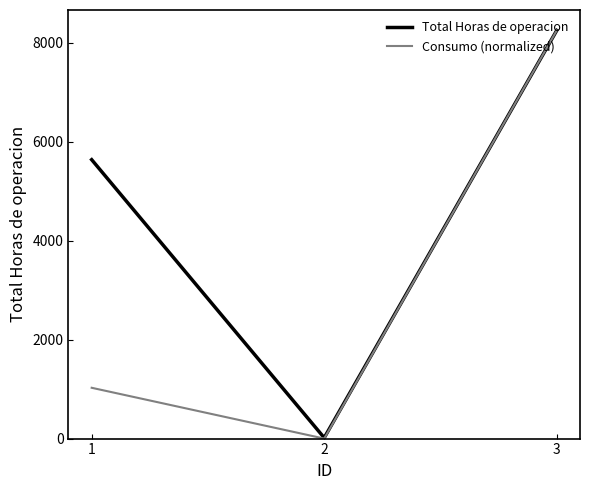

What is the difference between the highest and lowest values at 2?

16.0